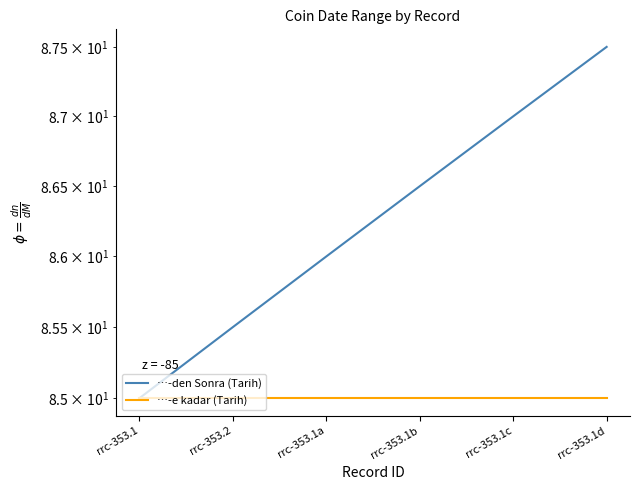

List the labels in order of …-den Sonra (Tarih) value, smallest first.

rrc-353.1, rrc-353.2, rrc-353.1a, rrc-353.1b, rrc-353.1c, rrc-353.1d